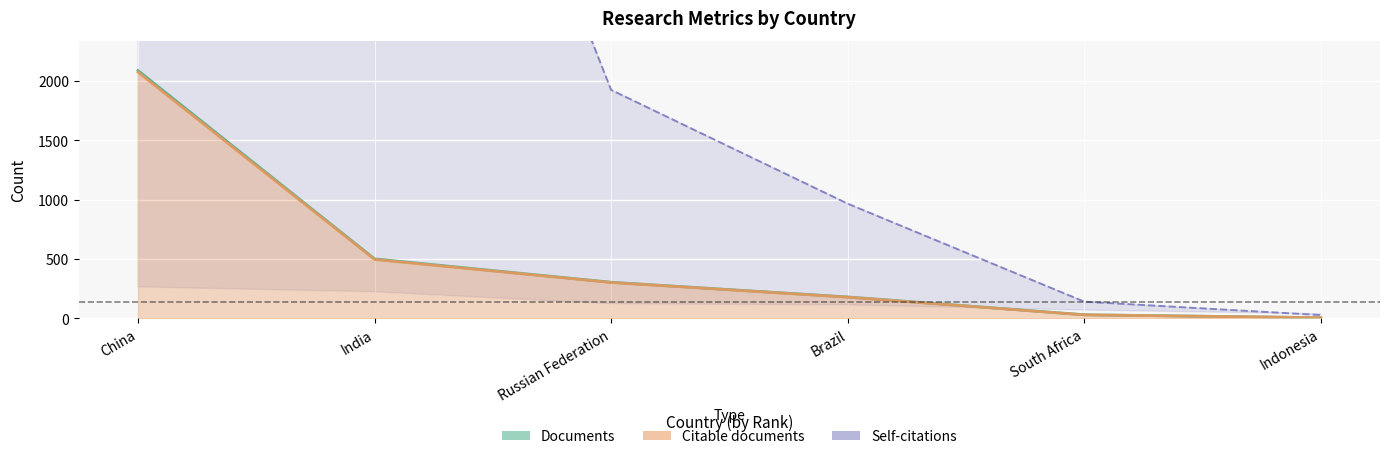

What is the value of the Citable documents point at the 2nd from the left?

496